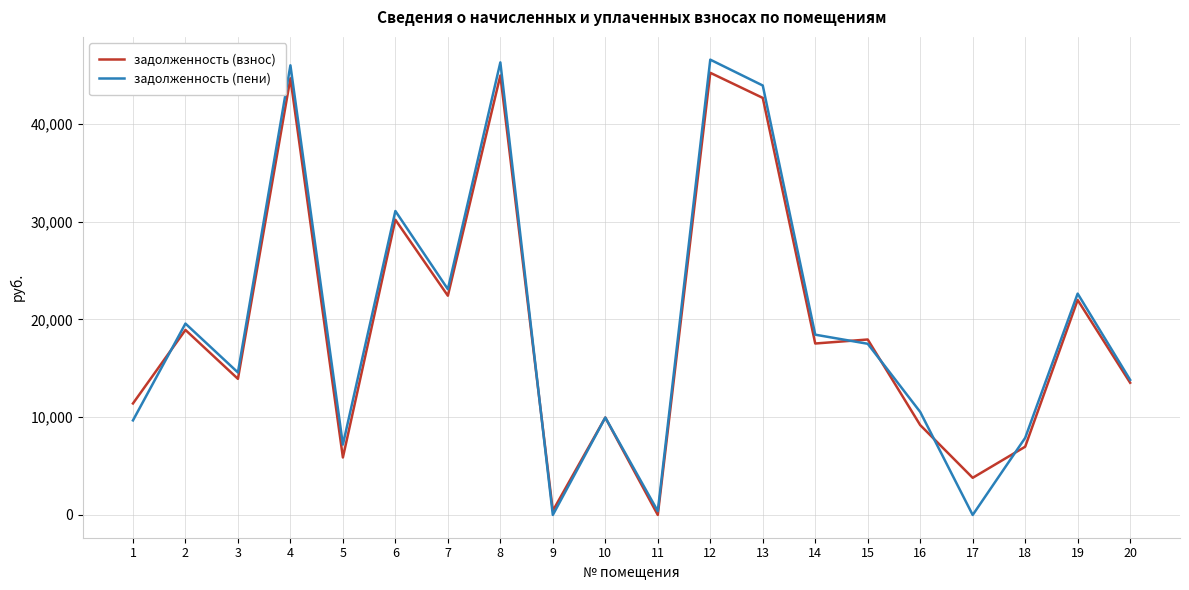

Count the number of categories in the chart.

20